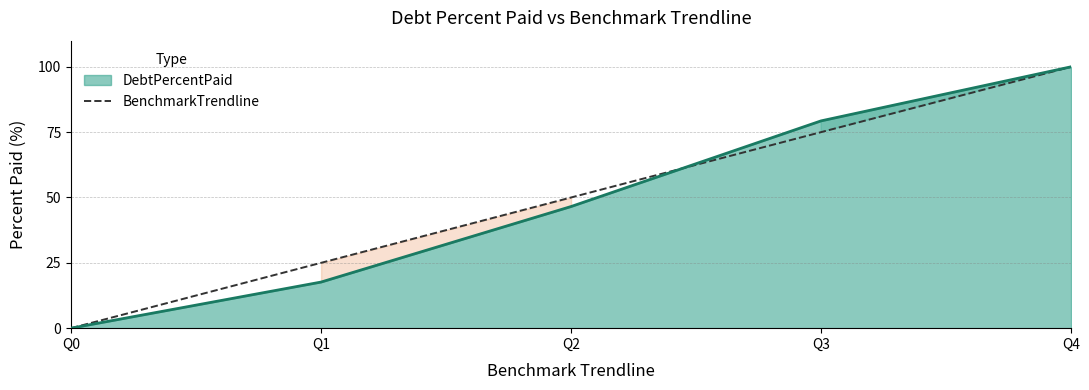

How many lines are shown in the chart?

2